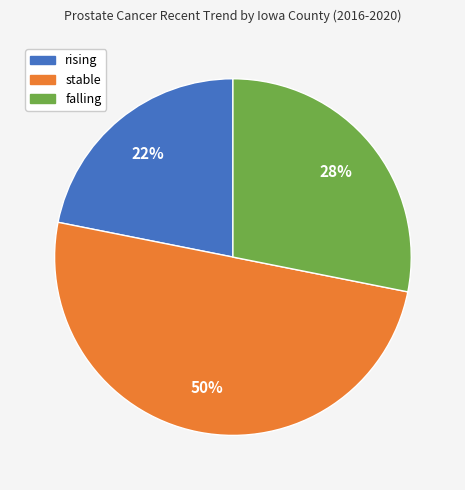

To the nearest percent, what portion does stable represent?

50%